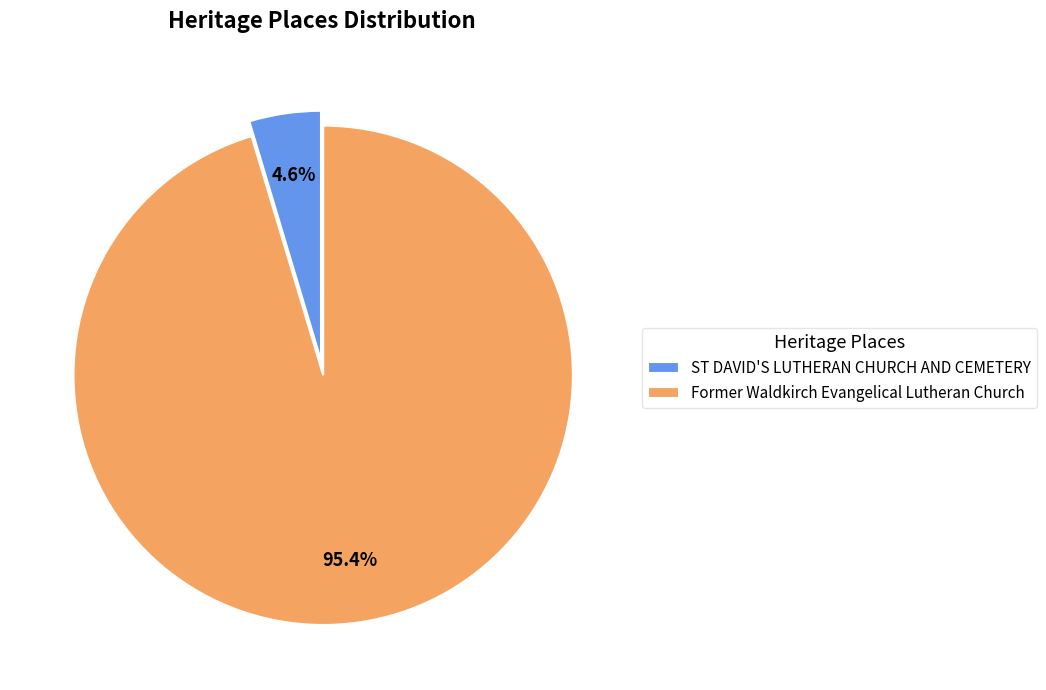

The Former Waldkirch Evangelical Lutheran Church slice represents 85% of the pie. True or false?

False